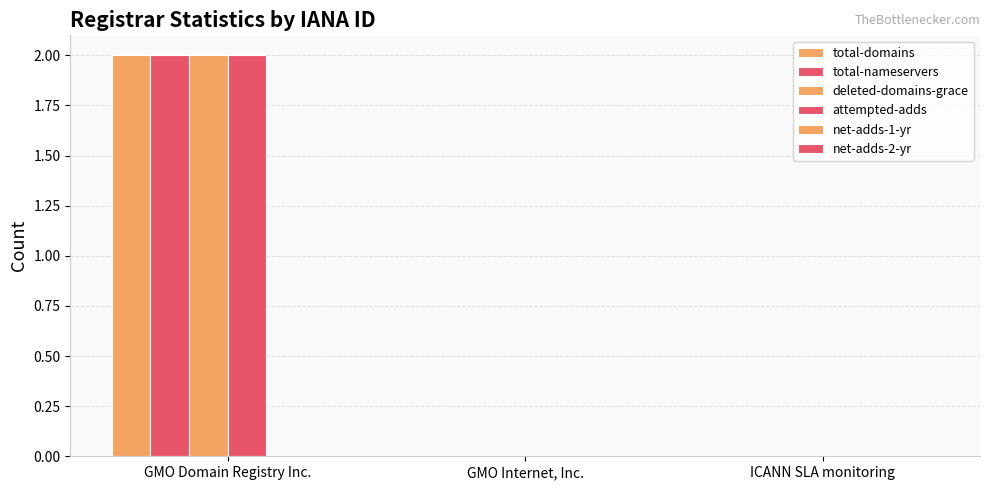

Are the bars grouped side by side (vs. stacked)?

Yes